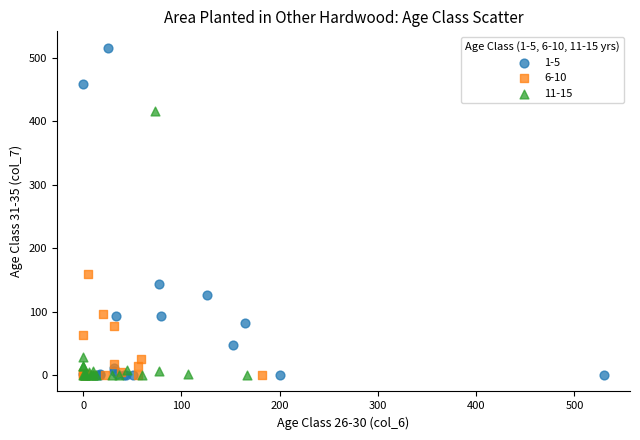

Which series reaches the maximum Y coordinate?

1-5